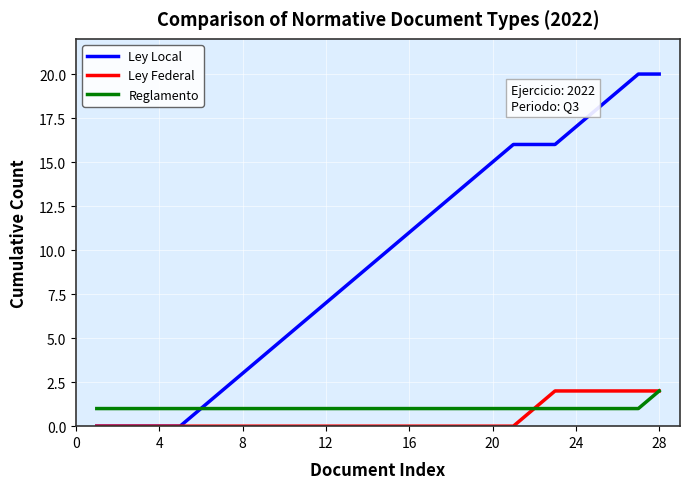

Which series has the largest total across all categories?

Ley Local